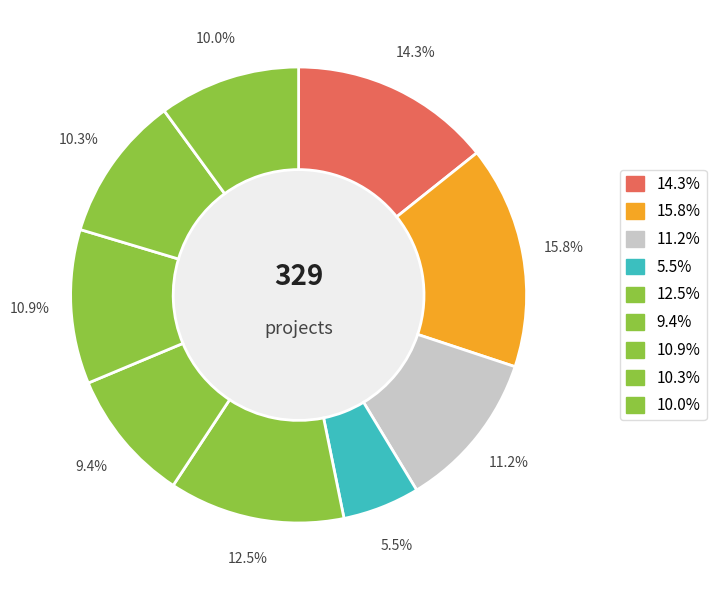

How many slices are in this pie chart?

9